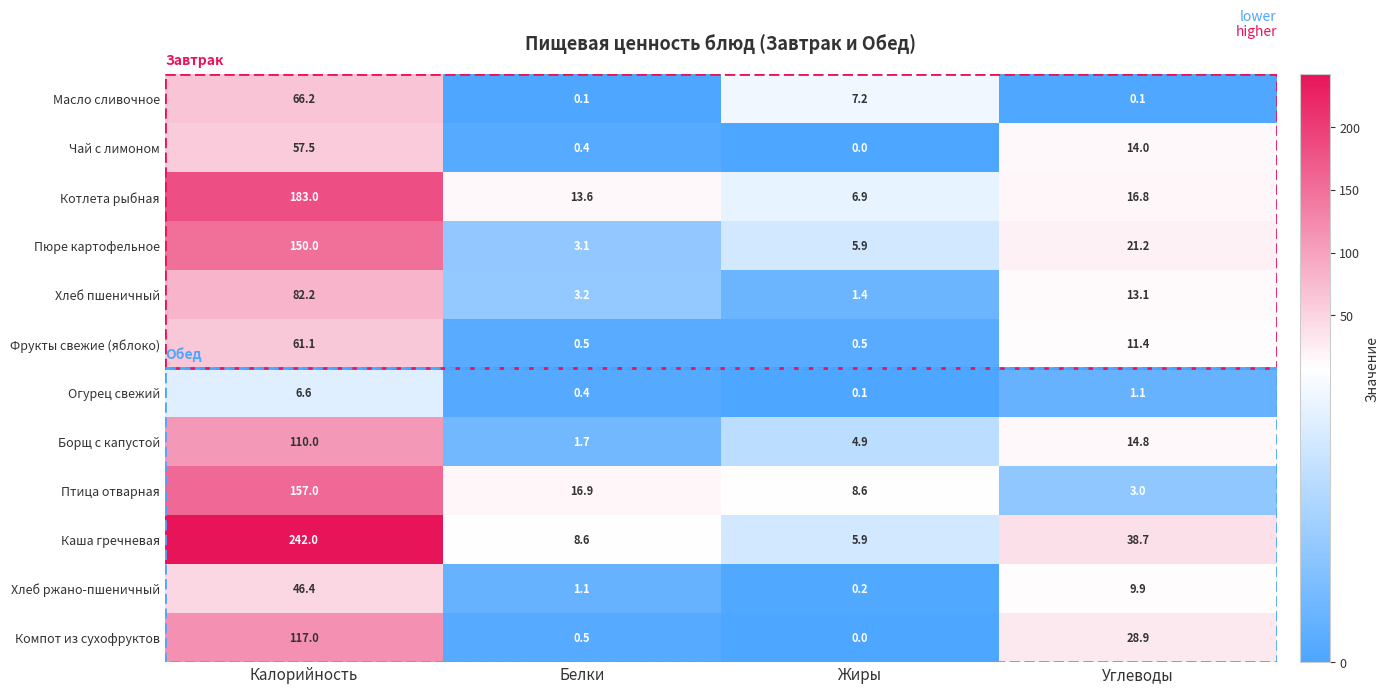

How many distinct data groups are displayed?

12